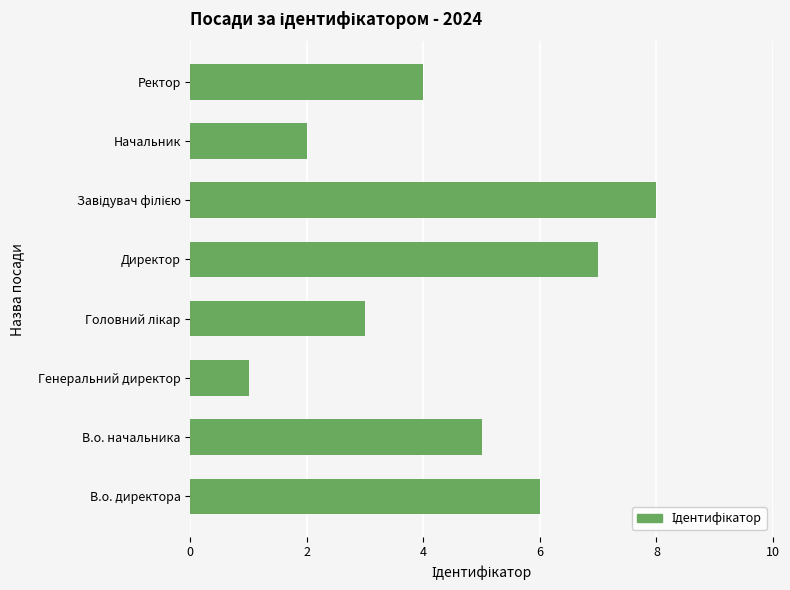

What is the minimum value shown in the chart?

1